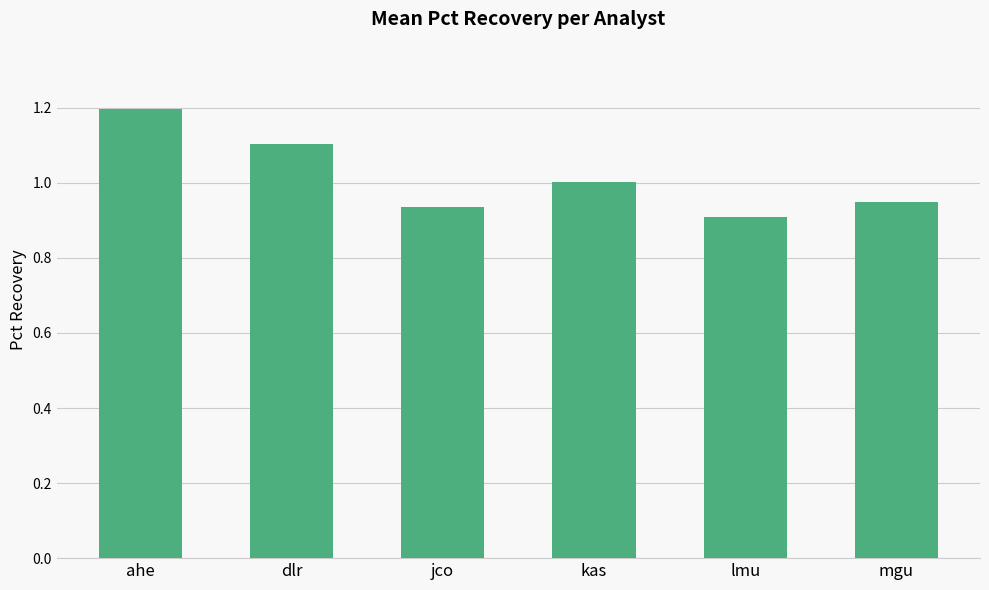

Approximately how many times larger is the value at ahe compared to dlr?

1.1